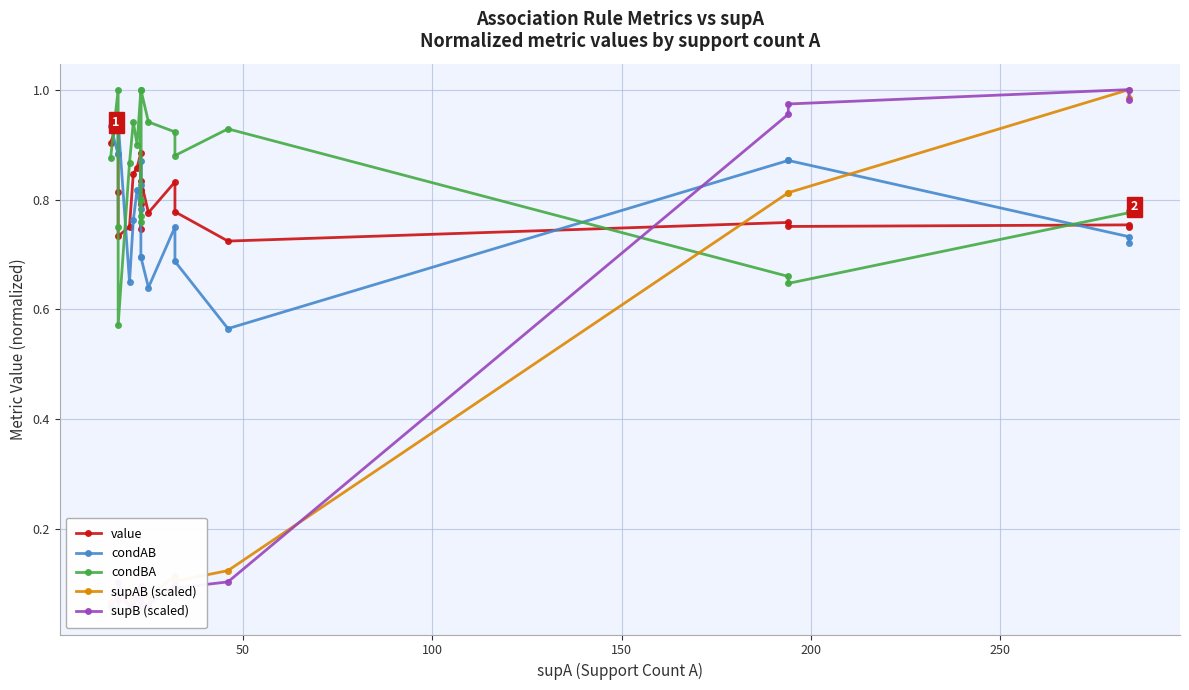

What are all the series names shown in the legend?

value, condAB, condBA, supAB (scaled), supB (scaled)